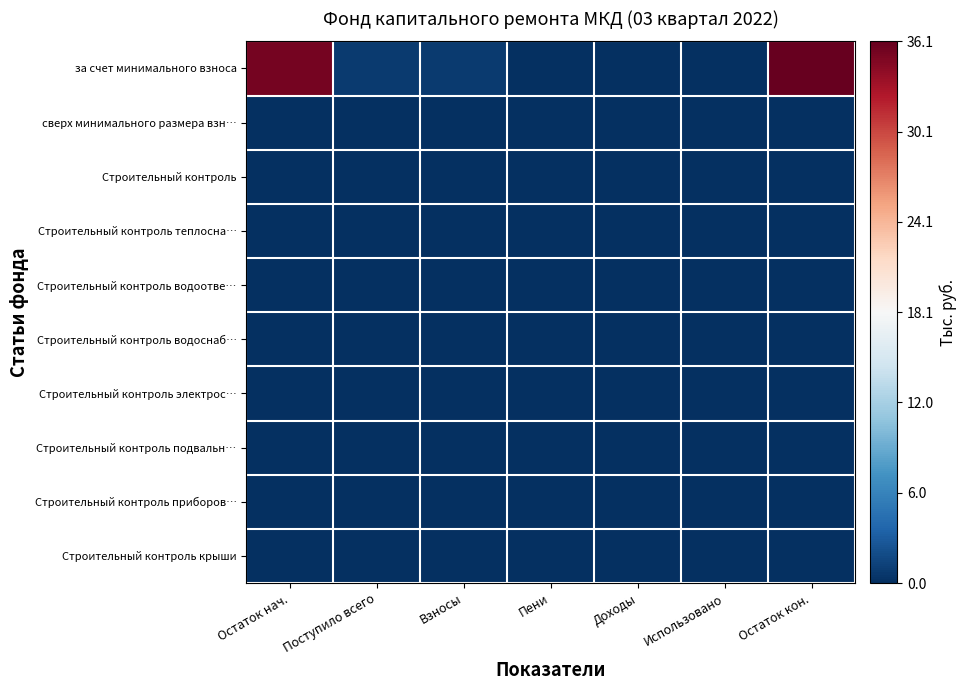

Reading left to right, extract all data points from this chart.

за счет минимального взноса: Остаток нач.=35.3	Поступило всего=0.8	Взносы=0.8	Пени=0.0	Доходы=0.0	Использовано=0.0	Остаток кон.=36.1
сверх минимального размера взн…: Остаток нач.=0.0	Поступило всего=0.0	Взносы=0.0	Пени=0.0	Доходы=0.0	Использовано=0.0	Остаток кон.=0.0
Строительный контроль: Остаток нач.=0.0	Поступило всего=0.0	Взносы=0.0	Пени=0.0	Доходы=0.0	Использовано=0.0	Остаток кон.=0.0
Строительный контроль теплосна…: Остаток нач.=0.0	Поступило всего=0.0	Взносы=0.0	Пени=0.0	Доходы=0.0	Использовано=0.0	Остаток кон.=0.0
Строительный контроль водоотве…: Остаток нач.=0.0	Поступило всего=0.0	Взносы=0.0	Пени=0.0	Доходы=0.0	Использовано=0.0	Остаток кон.=0.0
Строительный контроль водоснаб…: Остаток нач.=0.0	Поступило всего=0.0	Взносы=0.0	Пени=0.0	Доходы=0.0	Использовано=0.0	Остаток кон.=0.0
Строительный контроль электрос…: Остаток нач.=0.0	Поступило всего=0.0	Взносы=0.0	Пени=0.0	Доходы=0.0	Использовано=0.0	Остаток кон.=0.0
Строительный контроль подвальн…: Остаток нач.=0.0	Поступило всего=0.0	Взносы=0.0	Пени=0.0	Доходы=0.0	Использовано=0.0	Остаток кон.=0.0
Строительный контроль приборов…: Остаток нач.=0.0	Поступило всего=0.0	Взносы=0.0	Пени=0.0	Доходы=0.0	Использовано=0.0	Остаток кон.=0.0
Строительный контроль крыши: Остаток нач.=0.0	Поступило всего=0.0	Взносы=0.0	Пени=0.0	Доходы=0.0	Использовано=0.0	Остаток кон.=0.0